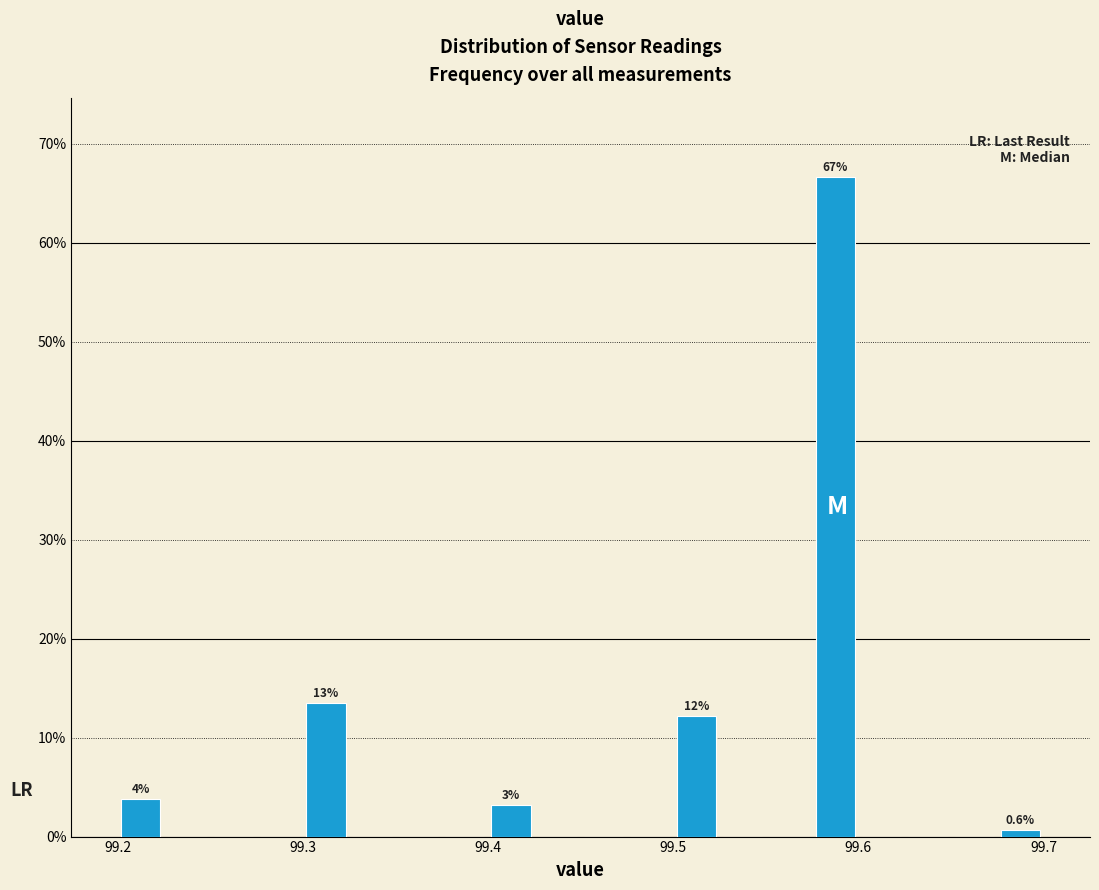

Read against the x-axis, roughly where is the centre of the tallest bar?

99.59